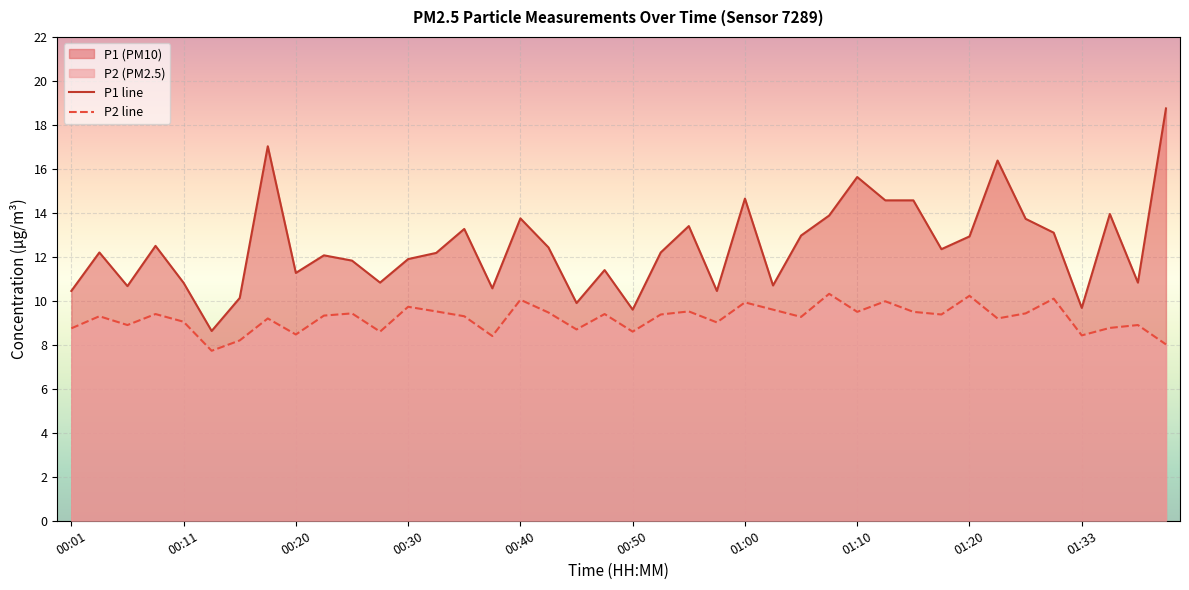

Which series has the widest spread of values?

P1 line